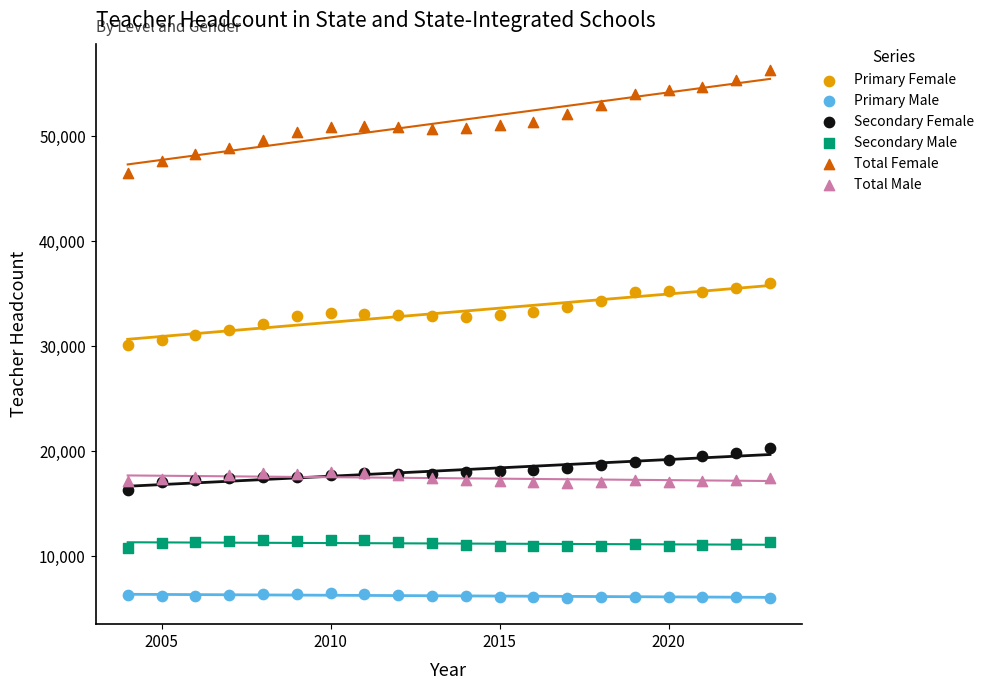

Which series has the widest spread of Y values?

Total Female